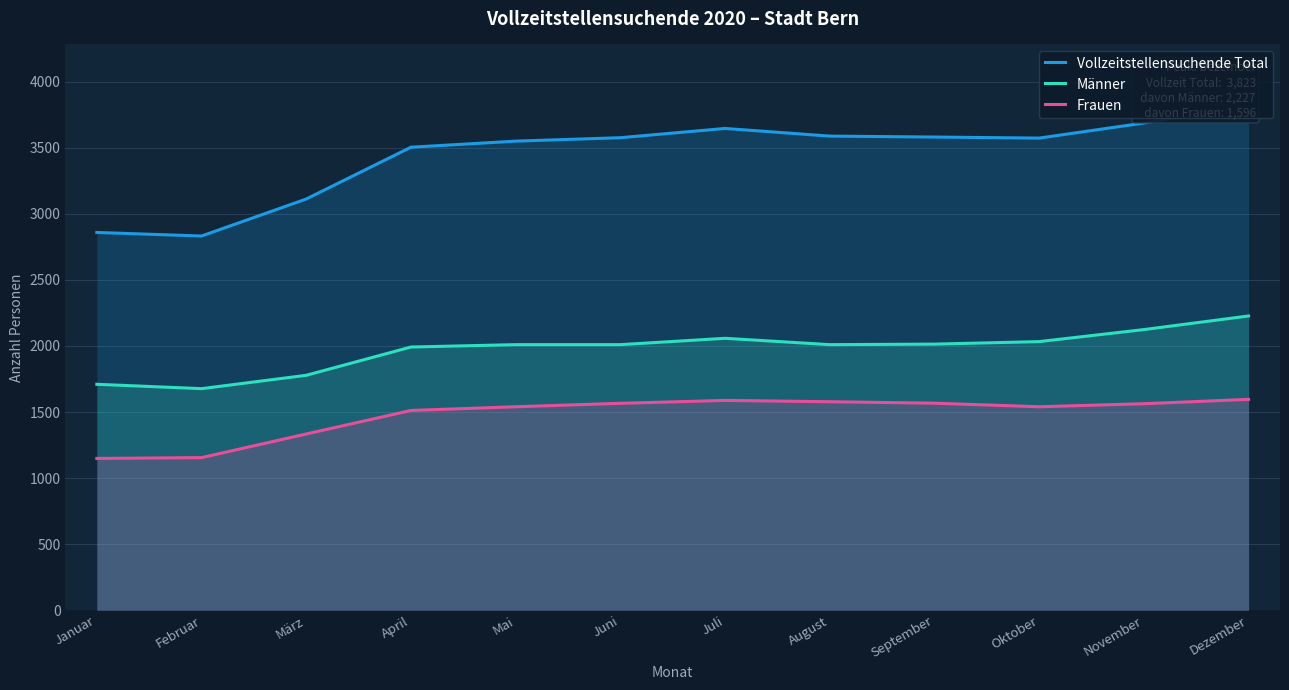

List the labels in order of Frauen value, smallest first.

Januar, Februar, März, April, Mai, Oktober, November, Juni, September, August, Juli, Dezember